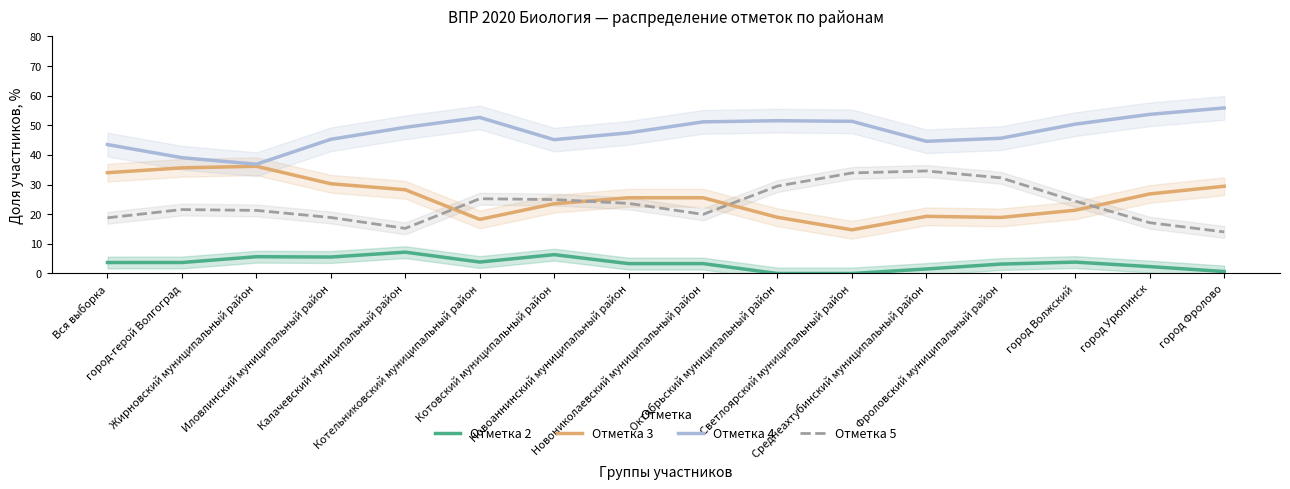

How many interior local peaks does the Отметка 4 series have?

2